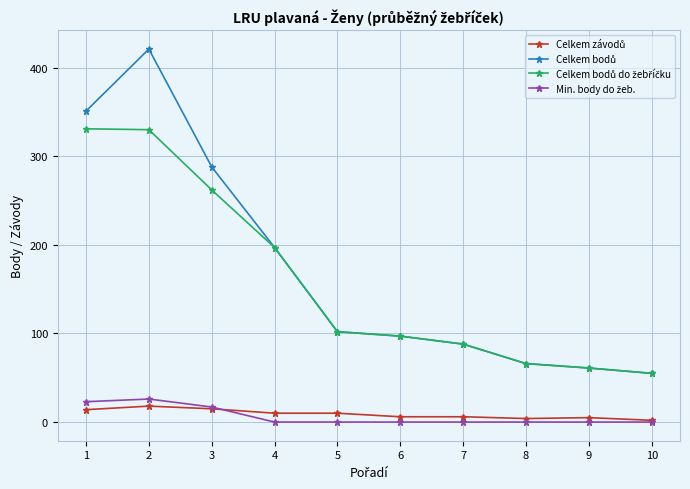

What is the greatest value displayed?

421